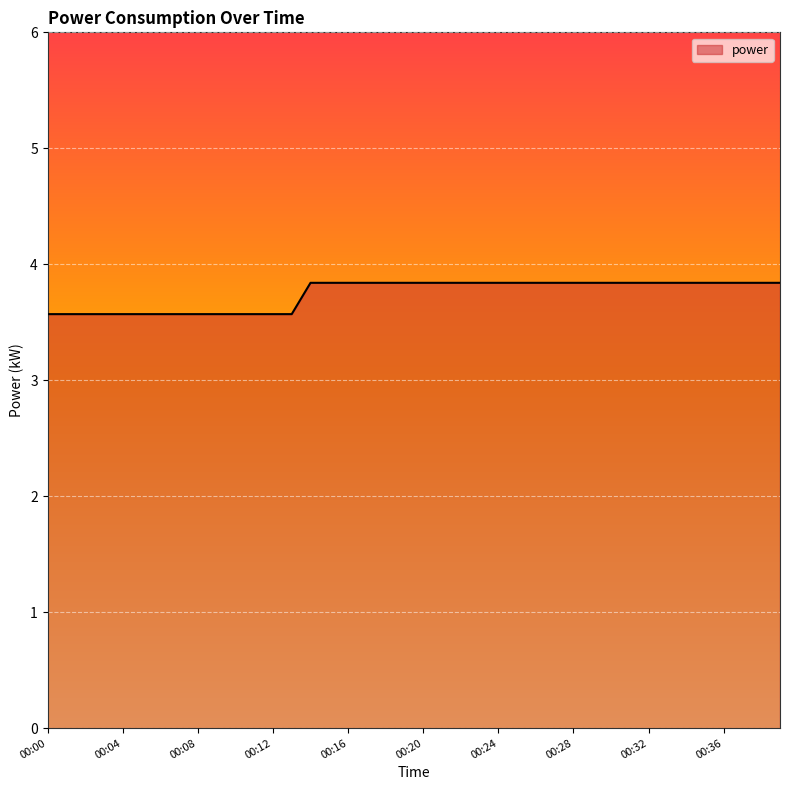

What is the average value?

3.7